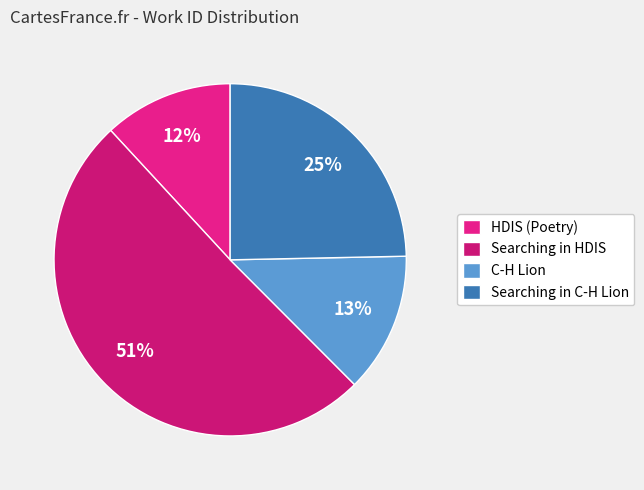

Does any single category account for the majority?

Yes